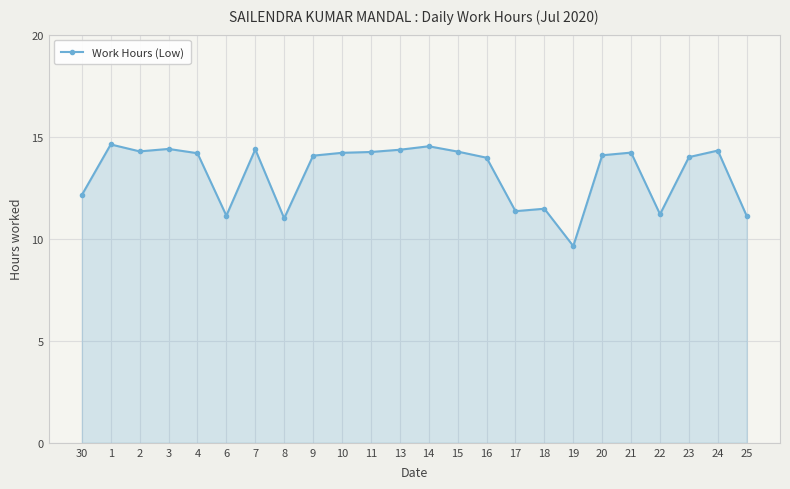

What is the greatest value displayed?

14.6